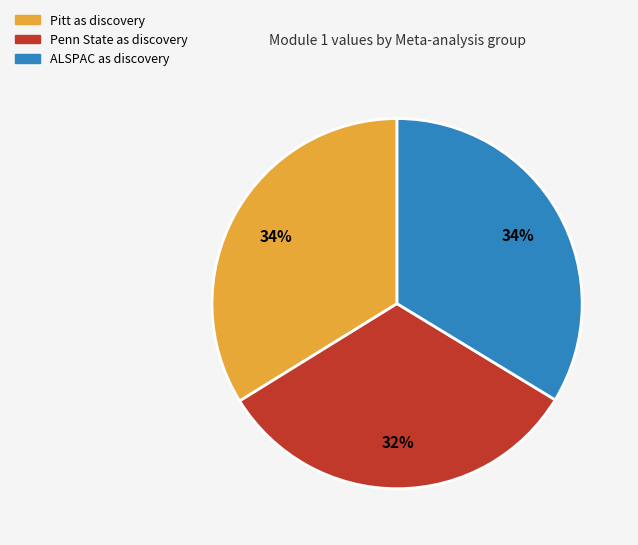

The Pitt as discovery slice represents 41% of the pie. True or false?

False